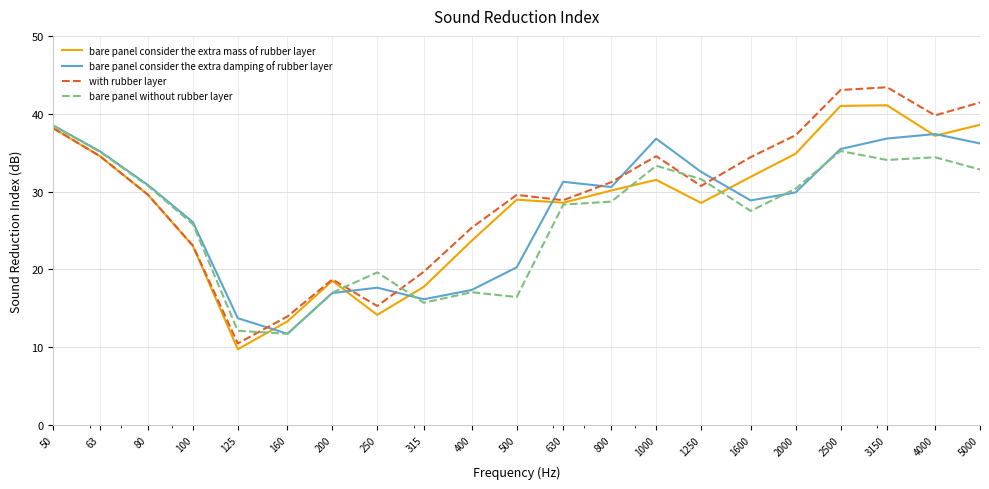

How many lines are shown in the chart?

4